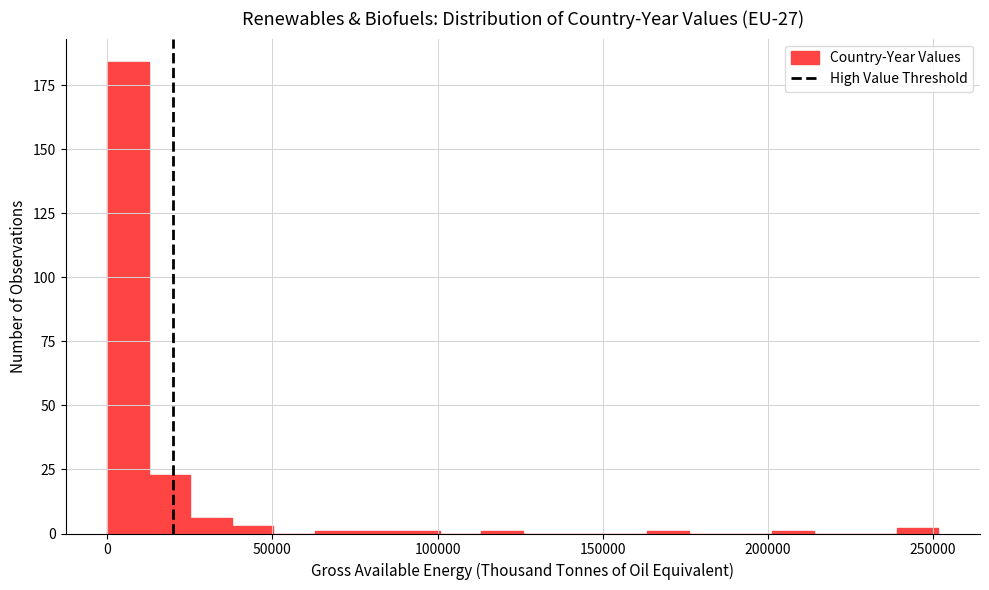

Read against the x-axis, roughly where is the centre of the tallest bar?

5000